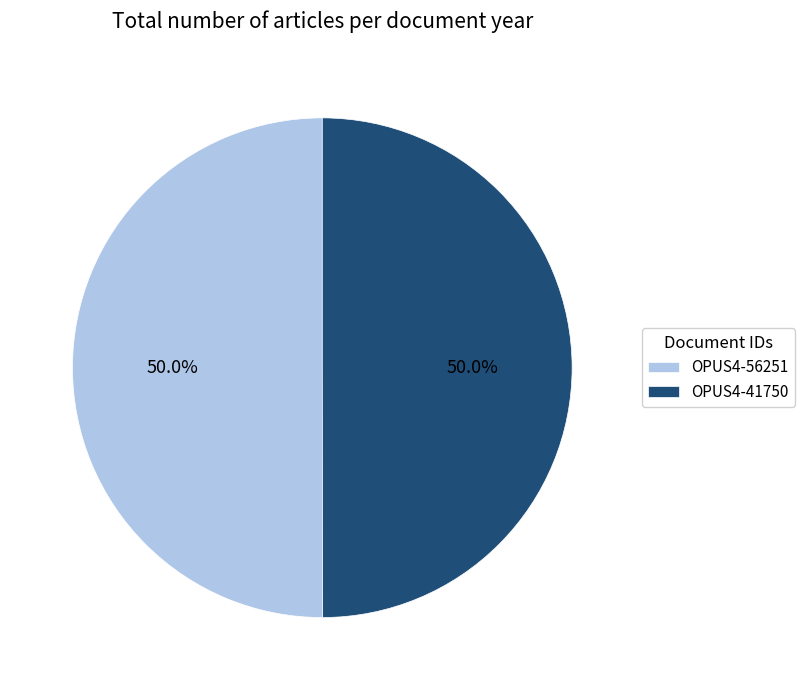

What is the ratio of the value at OPUS4-41750 to the value at OPUS4-56251?

1.0